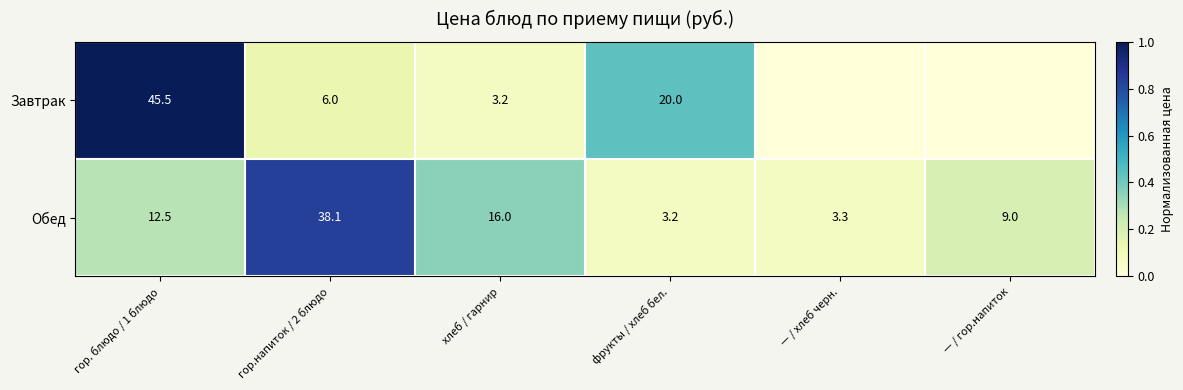

What is the difference between the highest and lowest values at фрукты / хлеб бел.?

16.8